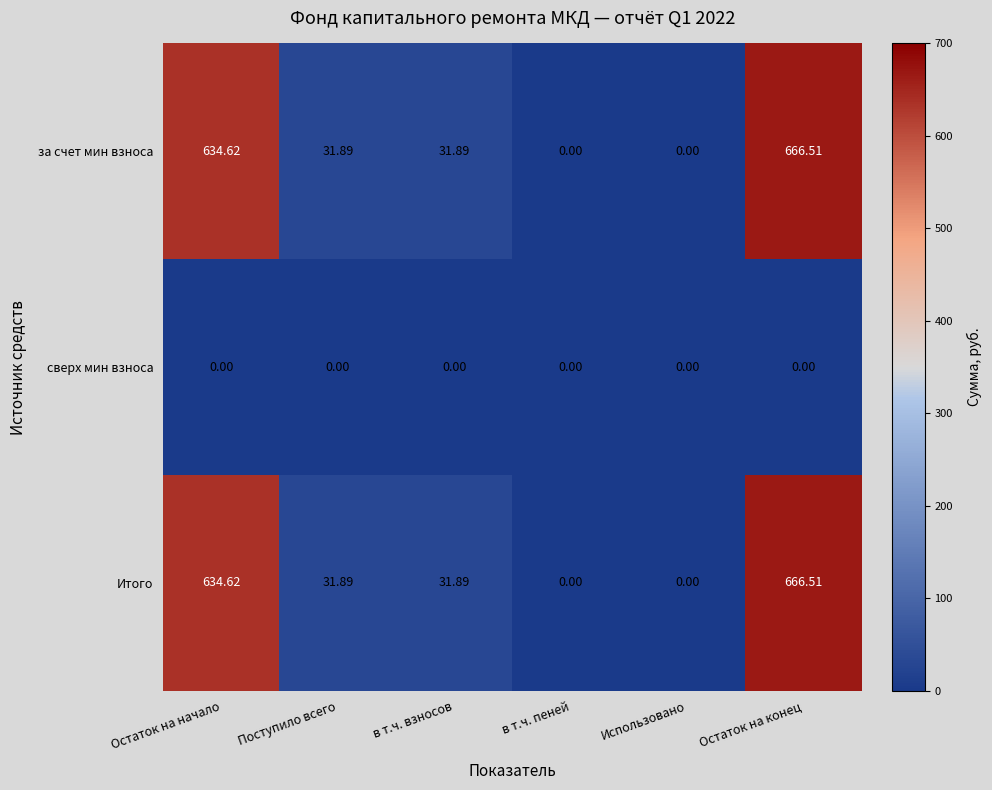

At how many categories does at least one series exceed 84?

2